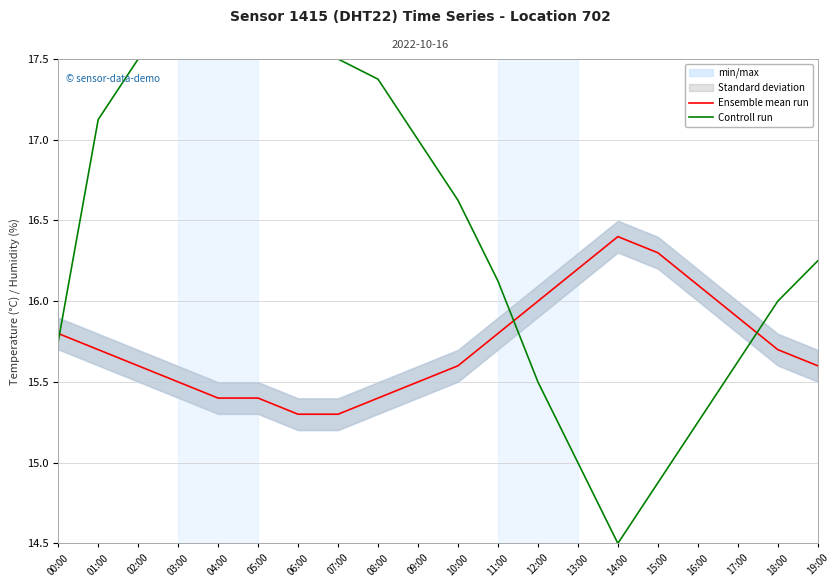

Reading left to right, what are all the values shown in this chart?

Ensemble mean run: 15.8	15.7	15.6	15.5	15.4	15.4	15.3	15.3	15.4	15.5	15.6	15.8	16.0	16.2	16.4	16.3	16.1	15.9	15.7	15.6
Controll run: 15.7	17.1	17.5	17.5	17.5	17.5	17.5	17.5	17.4	17.0	16.6	16.1	15.5	15.0	14.5	14.9	15.2	15.6	16.0	16.3